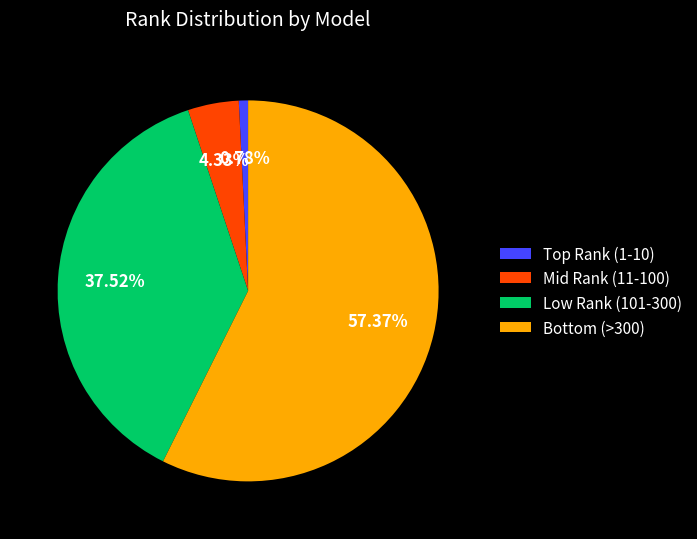

How many segments does this pie chart have?

4